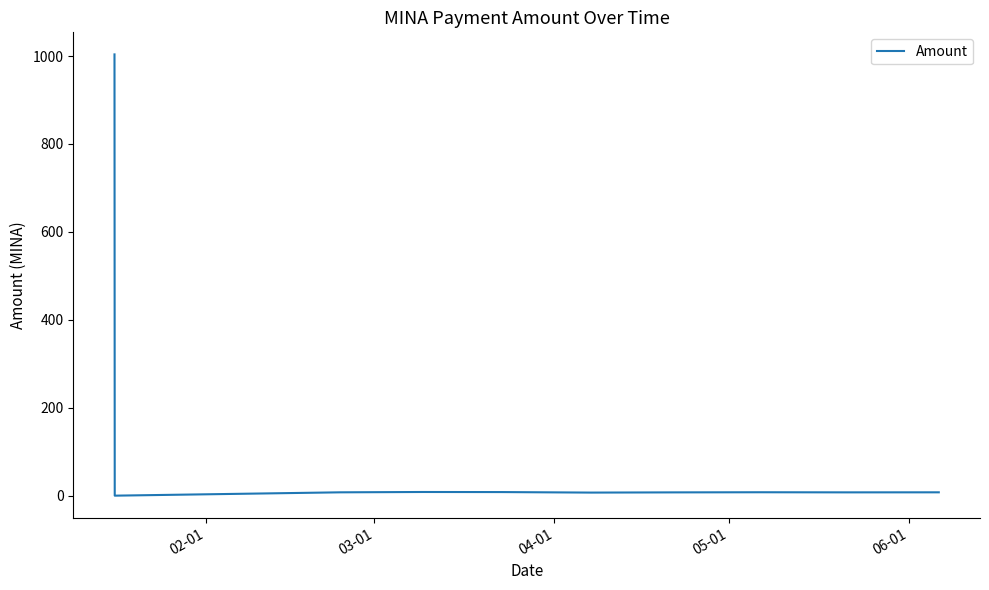

How many values are above zero?

9